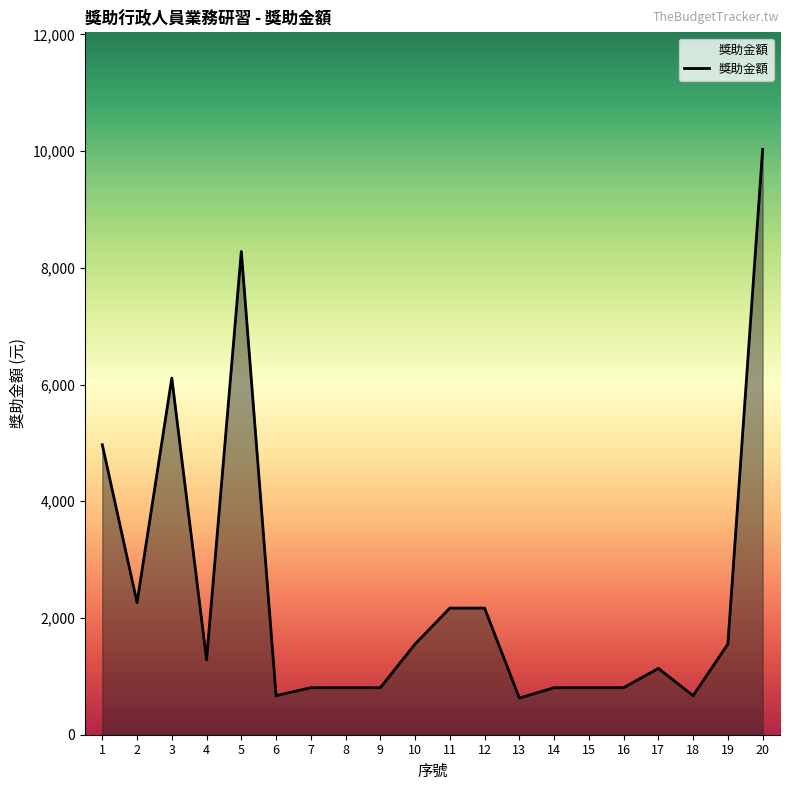

What is the difference between the maximum and minimum values?

9402